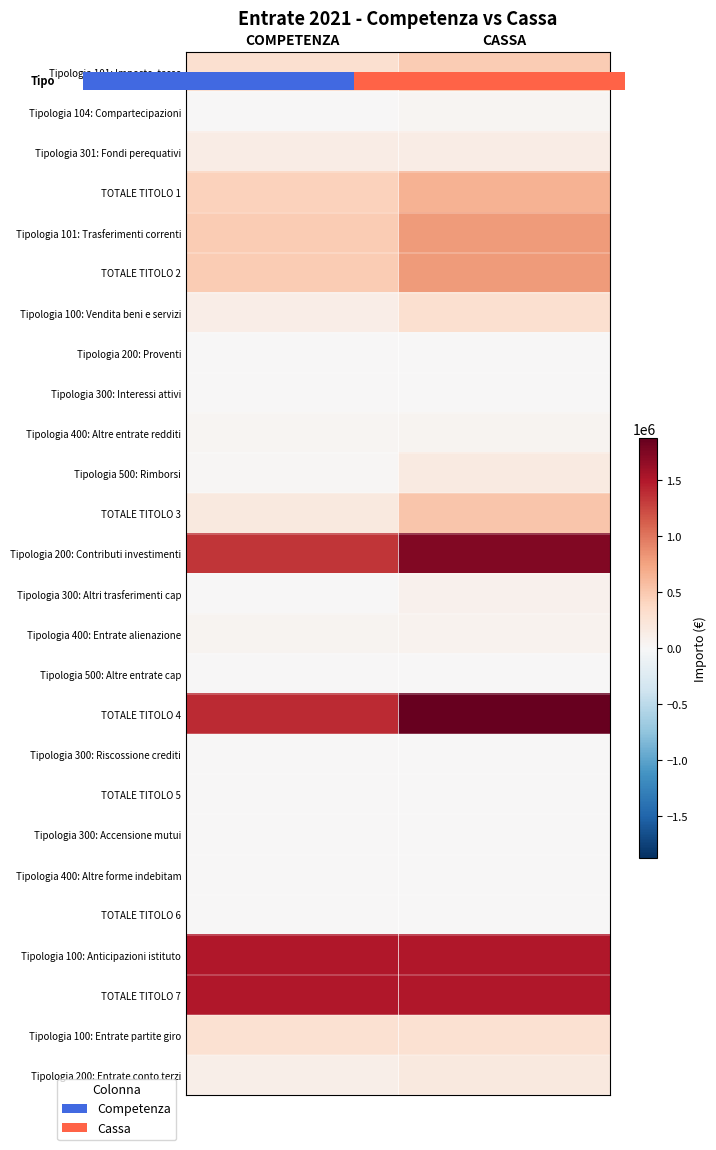

At which label is Tipologia 300: Altri trasferimenti cap closest to 40000?

COMPETENZA